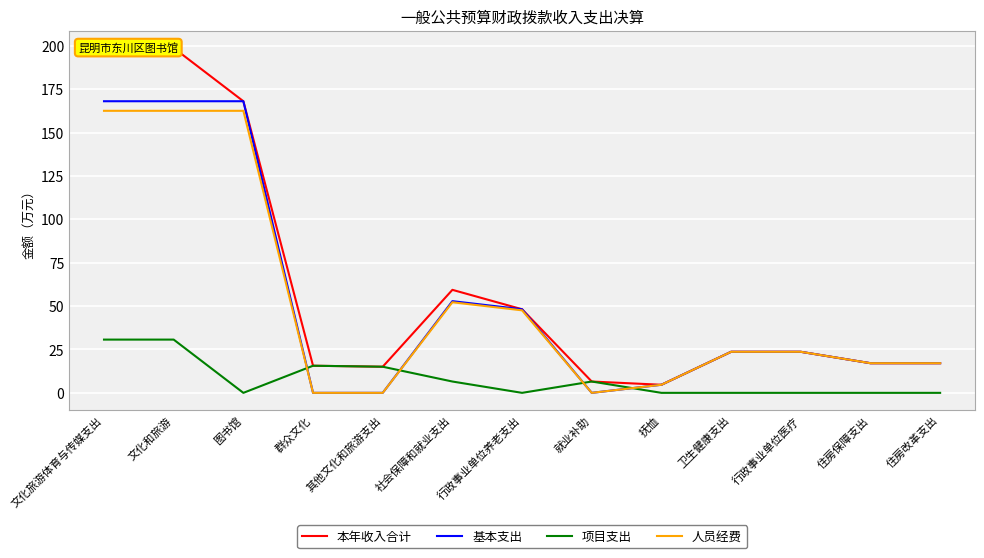

True or false: 基本支出 has more than 1 interior local peaks.

False